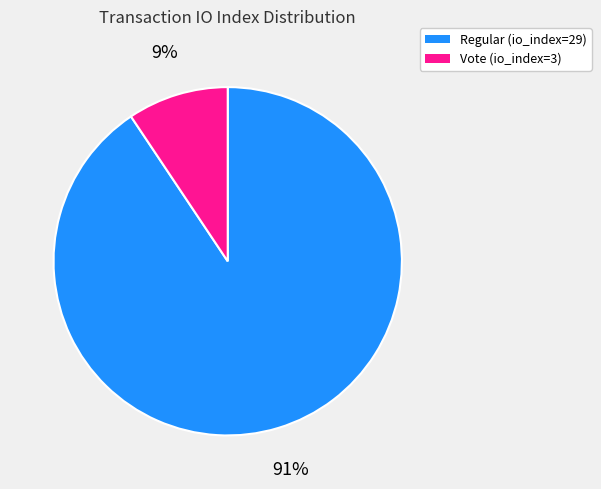

To the nearest percent, what portion does Vote (io_index=3) represent?

9%